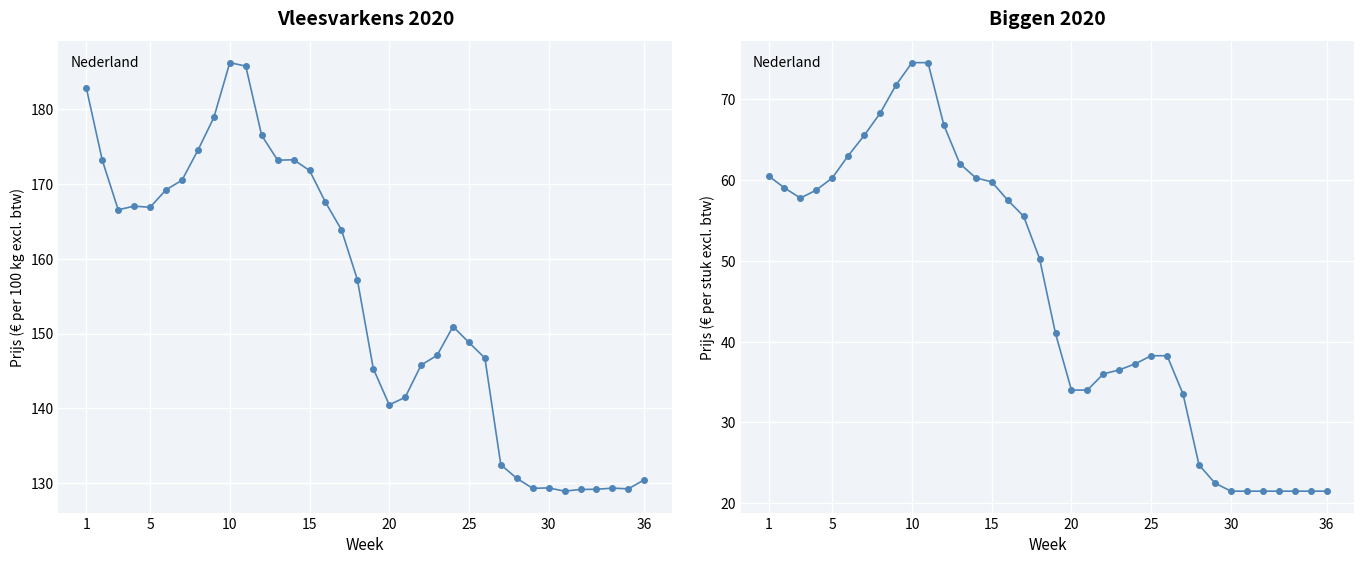

Is the value of Biggen (in € per stuk excl. btw) at 14 greater than the value of Vleesvarkens (in € per 100 kg excl. btw) at 20?

No